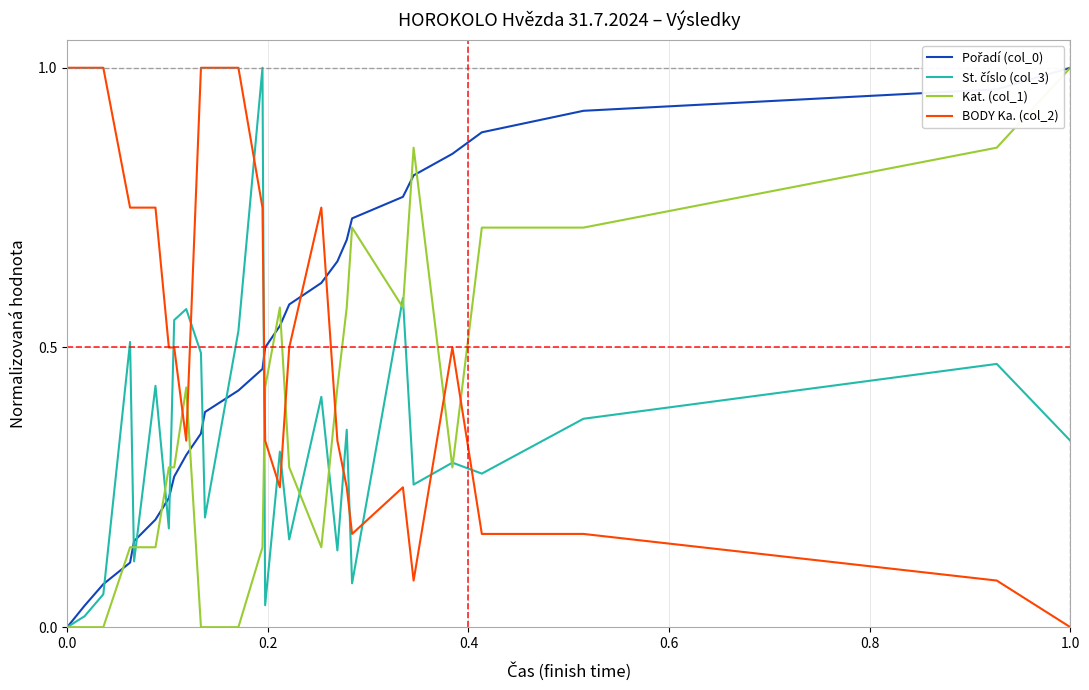

List the series in order of their peak value, lowest first.

Kat. (col_1), BODY Ka. (col_2), Pořadí (col_0), St. číslo (col_3)